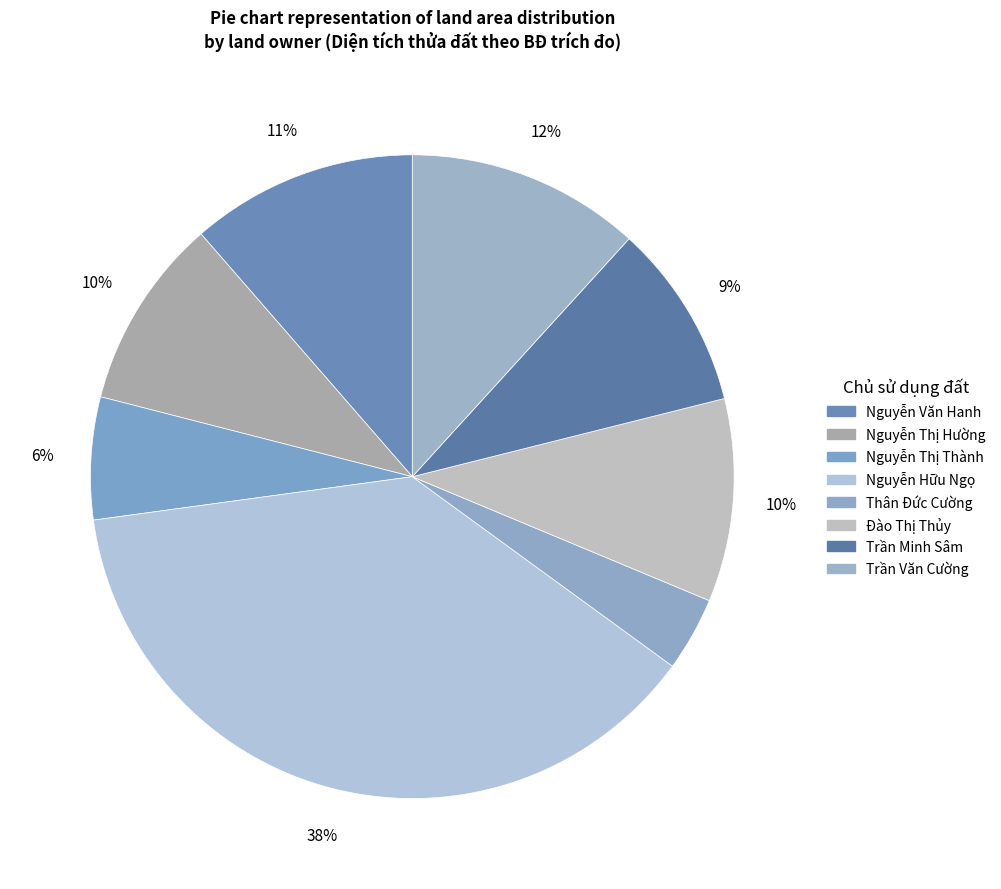

To the nearest percent, what is the difference between the Đào Thị Thủy and Nguyễn Thị Hường slice percentages?

1%